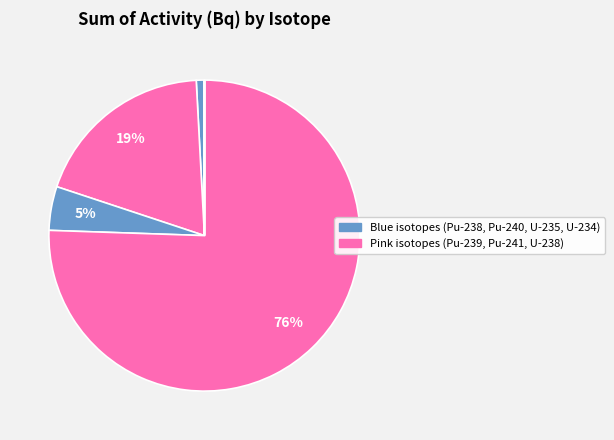

Rank the categories by value from highest to lowest.

Pu-241, Pu-239, Pu-240, Pu-238, U-234, U-238, U-235